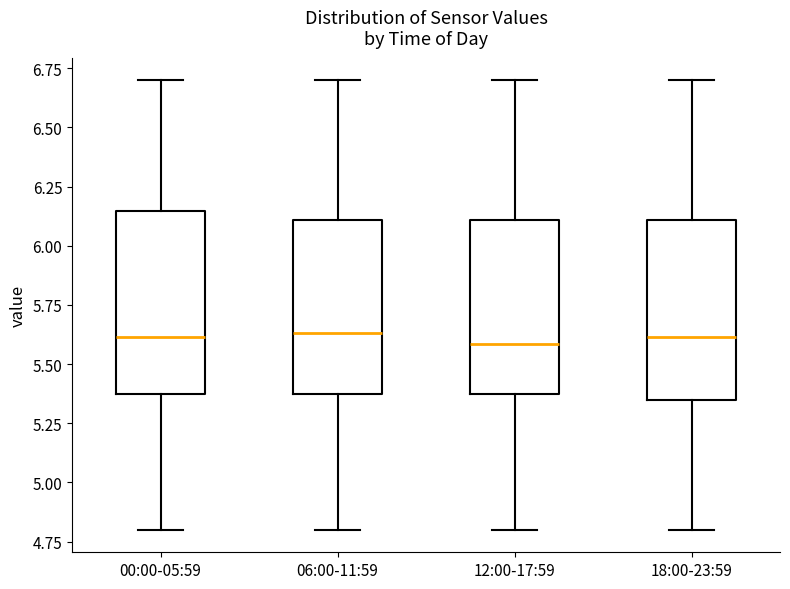

Reading left to right, read every box against the y-axis: the position of its median line, the range the box covers, and the ends of its whiskers. The values are not printed on the chart, so give them approximately, as read against the axis.

00:00-05:59: median 5.60, box 5.35 to 6.15, whiskers 4.80 to 6.70
06:00-11:59: median 5.65, box 5.35 to 6.10, whiskers 4.80 to 6.70
12:00-17:59: median 5.60, box 5.35 to 6.10, whiskers 4.80 to 6.70
18:00-23:59: median 5.60, box 5.35 to 6.10, whiskers 4.80 to 6.70